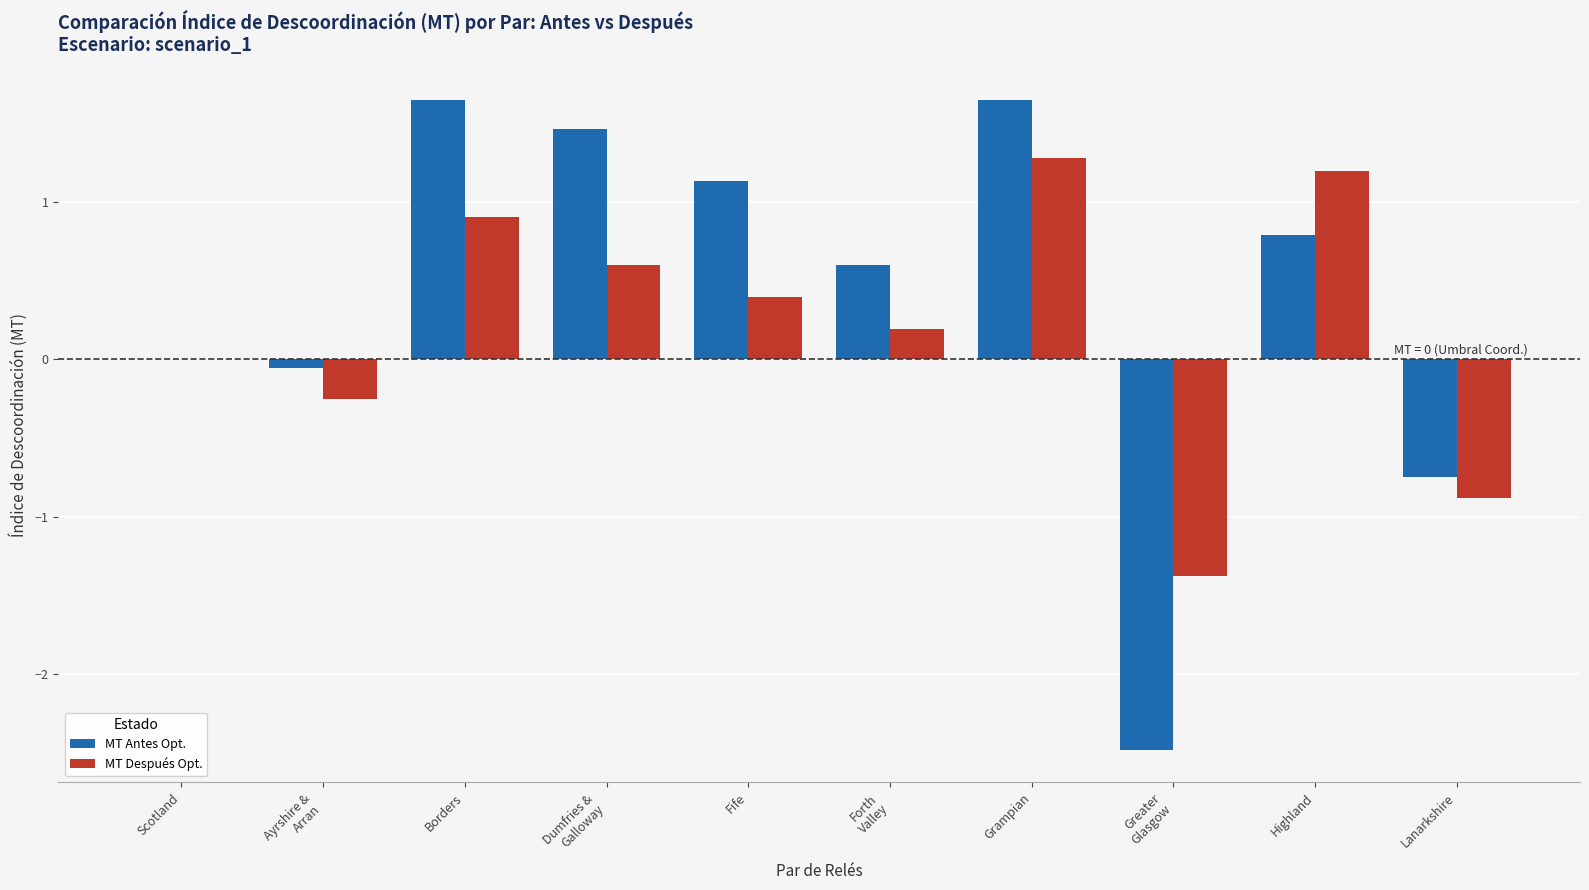

Which series has the largest total across all categories?

MT Antes Opt.